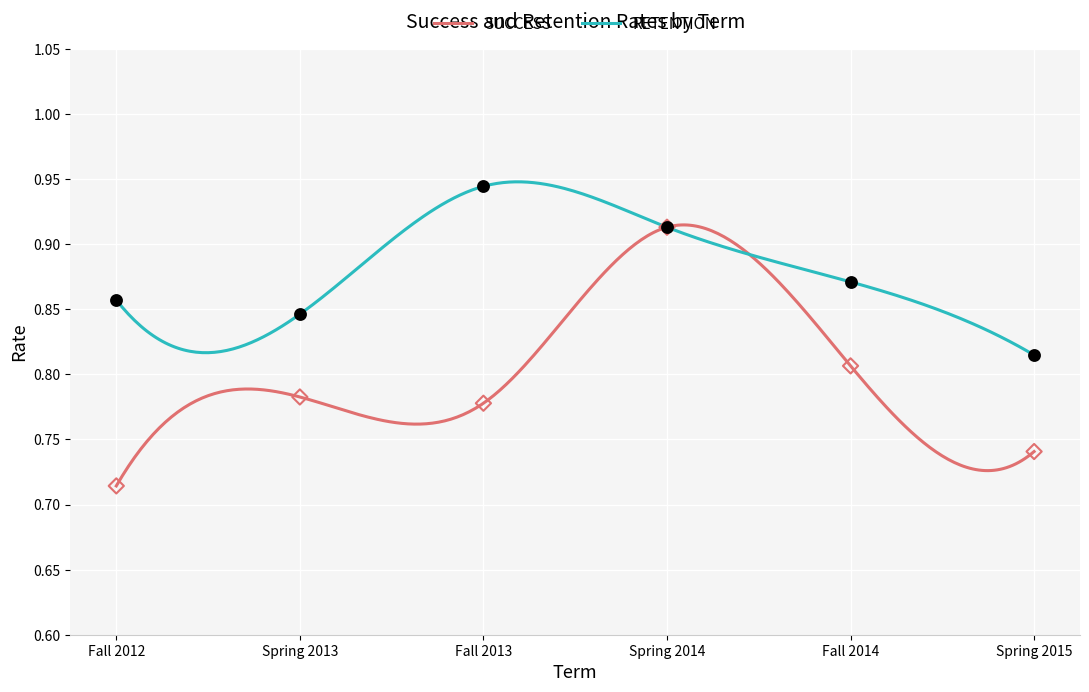

Which series has the largest total across all categories?

RETENTION